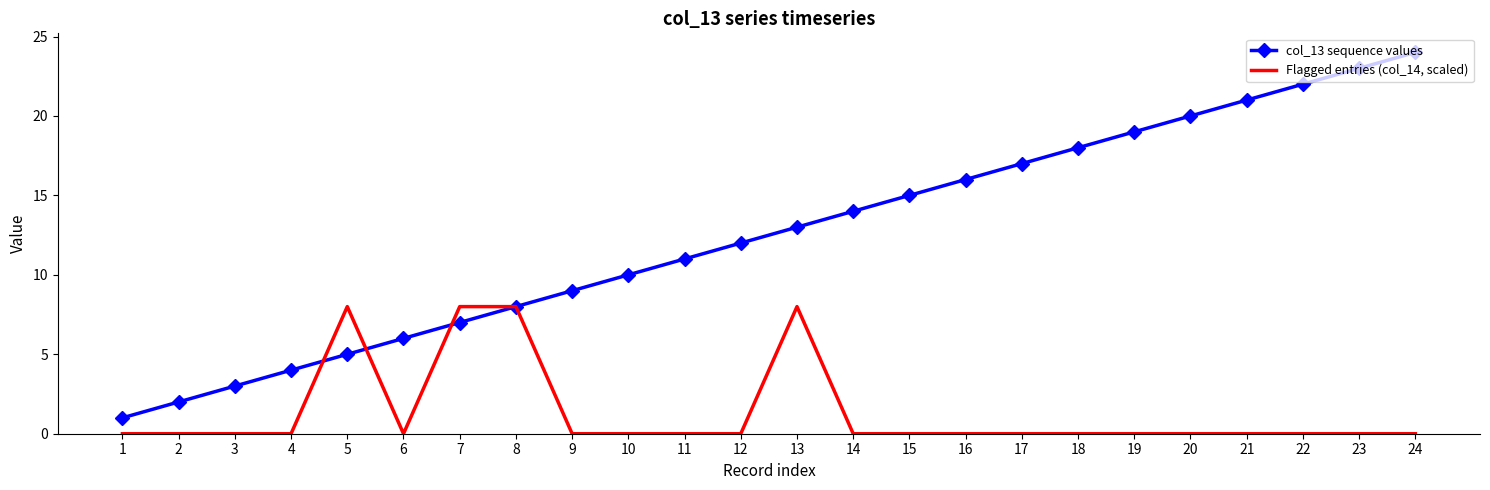

At which category is the sum across all series the highest?

24